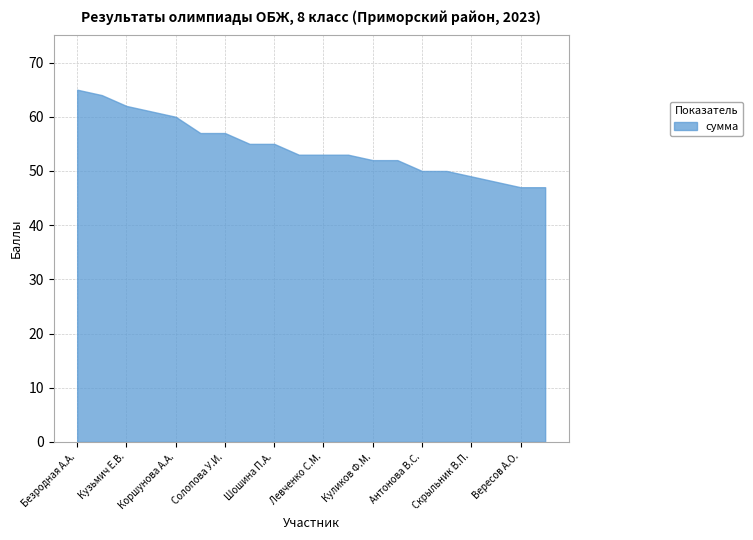

What is the change in value from Левченко С.М. to Антонова В.С.?

-3